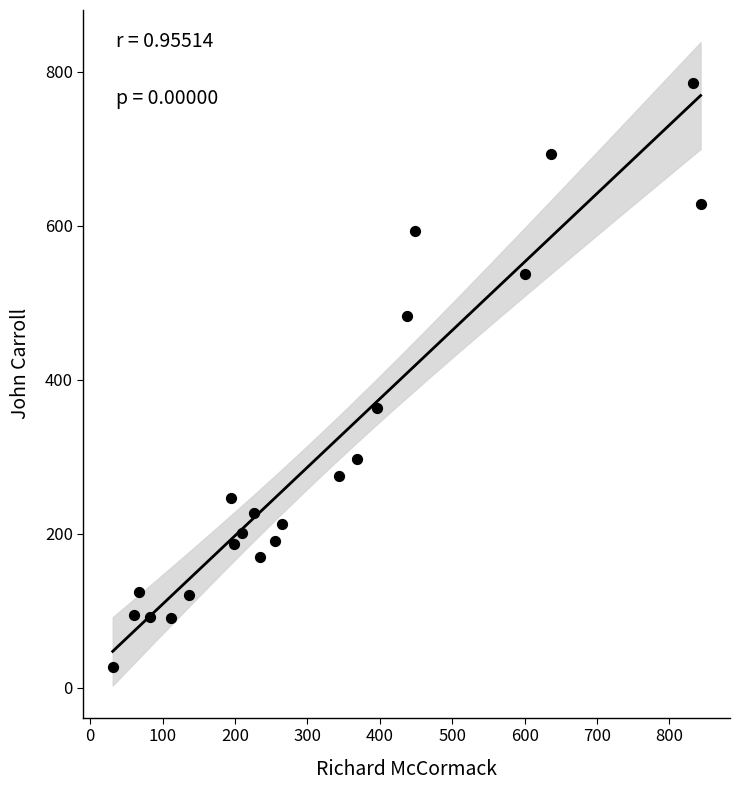

What Y value in the scatter plot is closest to 406?

364